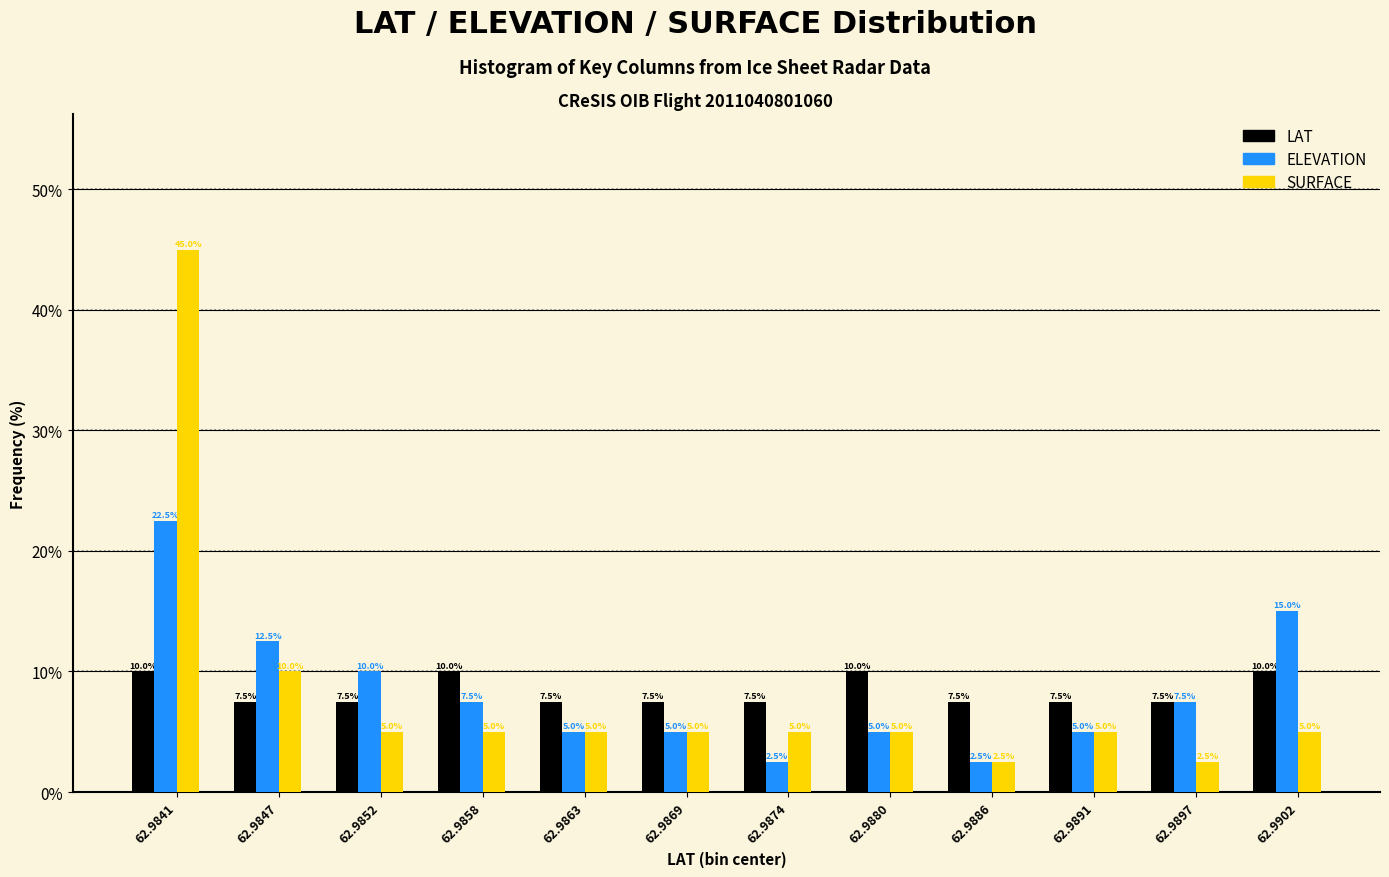

Reading right to left, list all the values displayed in this chart.

LAT: 62.9902=10.0	62.9897=7.5	62.9891=7.5	62.9886=7.5	62.9880=10.0	62.9874=7.5	62.9869=7.5	62.9863=7.5	62.9858=10.0	62.9852=7.5	62.9847=7.5	62.9841=10.0
ELEVATION: 62.9902=15.0	62.9897=7.5	62.9891=5.0	62.9886=2.5	62.9880=5.0	62.9874=2.5	62.9869=5.0	62.9863=5.0	62.9858=7.5	62.9852=10.0	62.9847=12.5	62.9841=22.5
SURFACE: 62.9902=5.0	62.9897=2.5	62.9891=5.0	62.9886=2.5	62.9880=5.0	62.9874=5.0	62.9869=5.0	62.9863=5.0	62.9858=5.0	62.9852=5.0	62.9847=10.0	62.9841=45.0